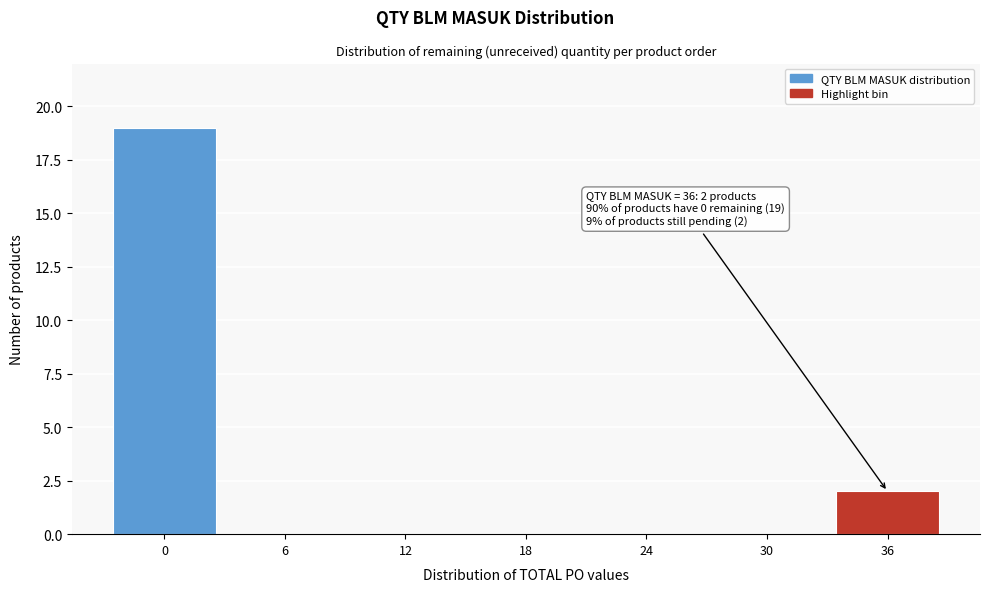

Reading right to left, what are all the values shown in this chart?

36=2	30=0	24=0	18=0	12=0	6=0	0=19